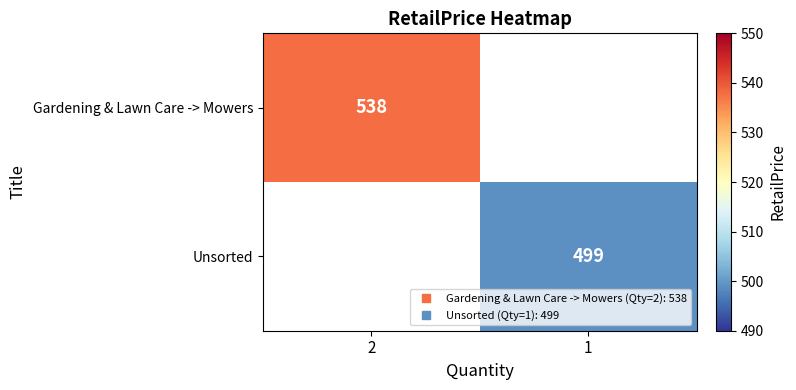

Is the value of Unsorted at 2 greater than the value of Gardening & Lawn Care -> Mowers at 2?

No